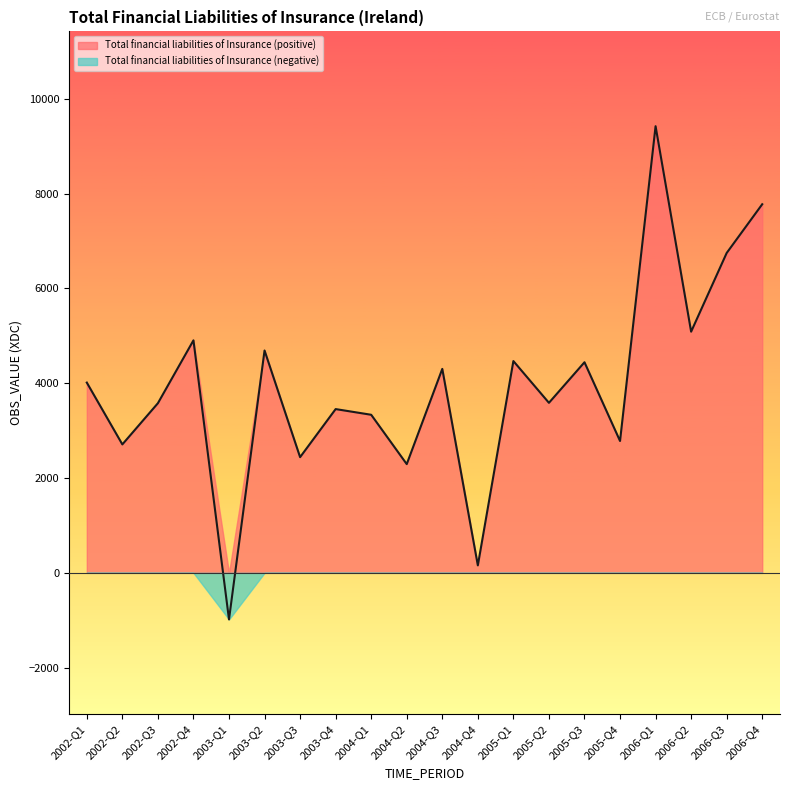

List the labels in order of value, largest first.

2006-Q1, 2006-Q4, 2006-Q3, 2006-Q2, 2002-Q4, 2003-Q2, 2005-Q1, 2005-Q3, 2004-Q3, 2002-Q1, 2005-Q2, 2002-Q3, 2003-Q4, 2004-Q1, 2005-Q4, 2002-Q2, 2003-Q3, 2004-Q2, 2004-Q4, 2003-Q1